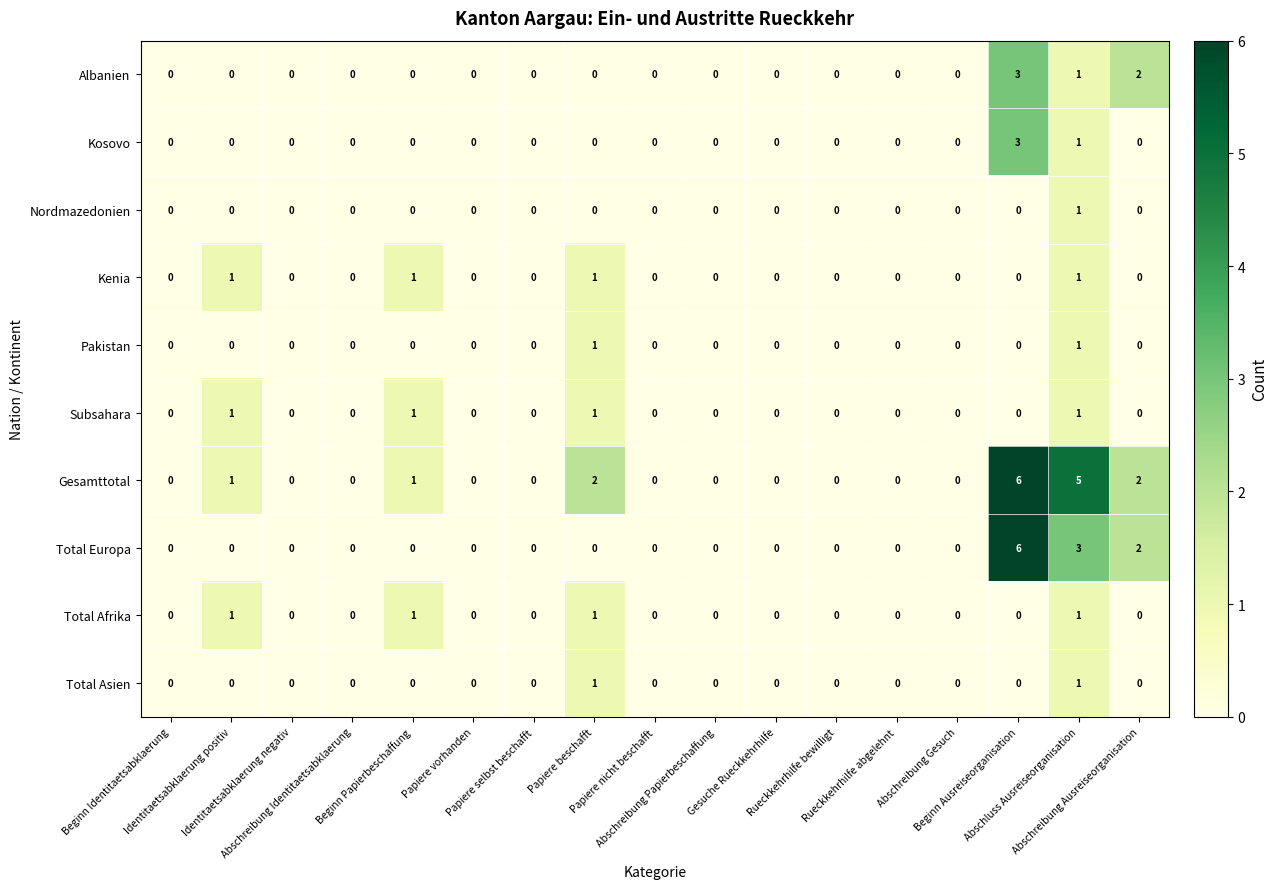

What is the highest value of the Total Europa series?

6